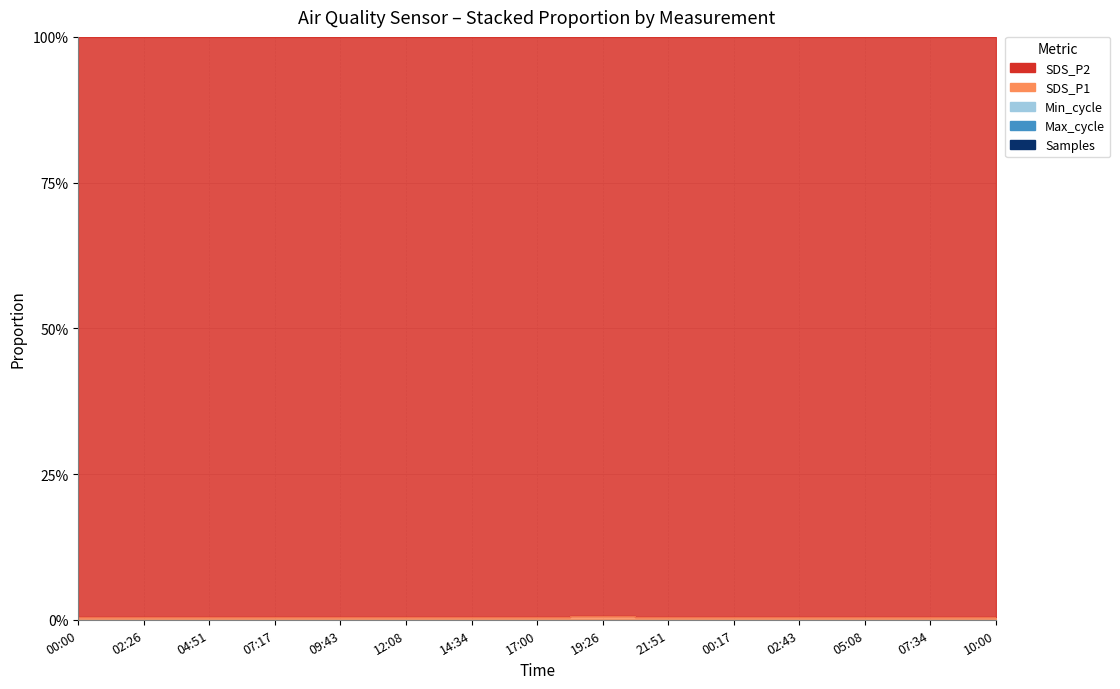

True or false: SDS_P1 and SDS_P2 cross at least once.

False